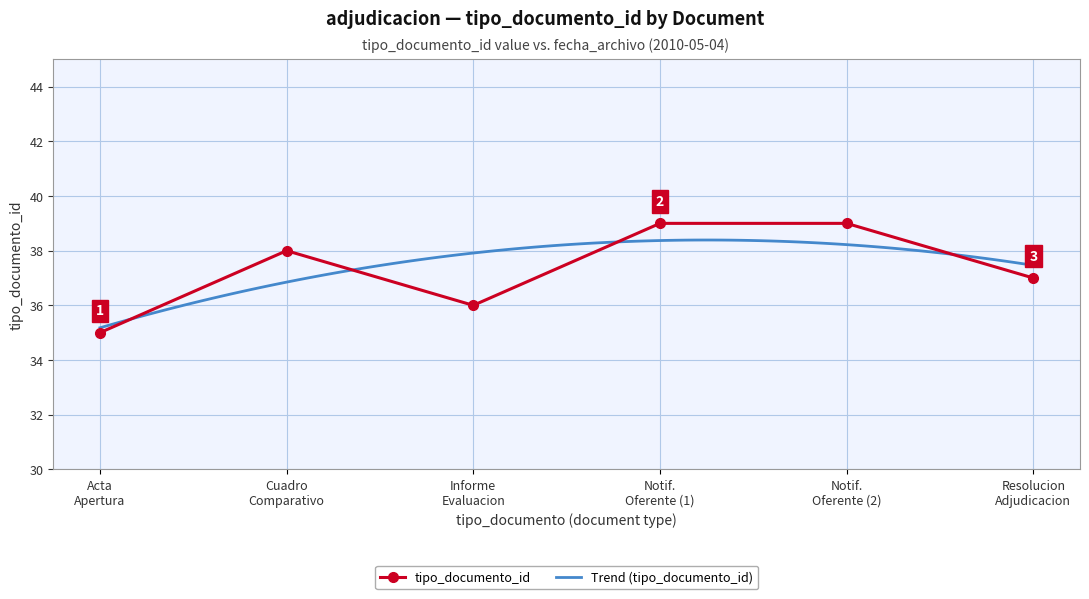

What is the minimum value for tipo_documento_id?

35